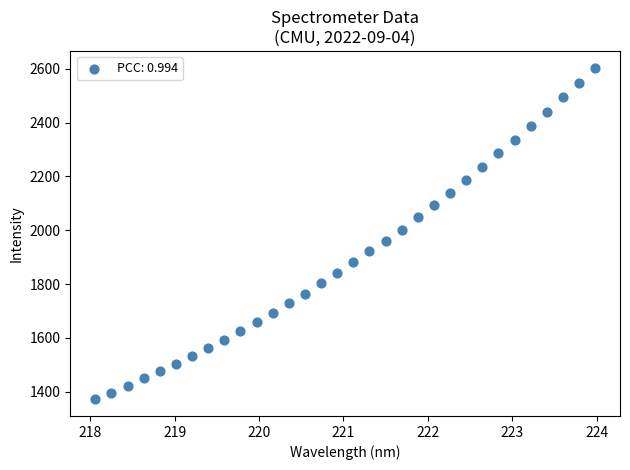

What is the range of Y values (max minus min)?

1233.4